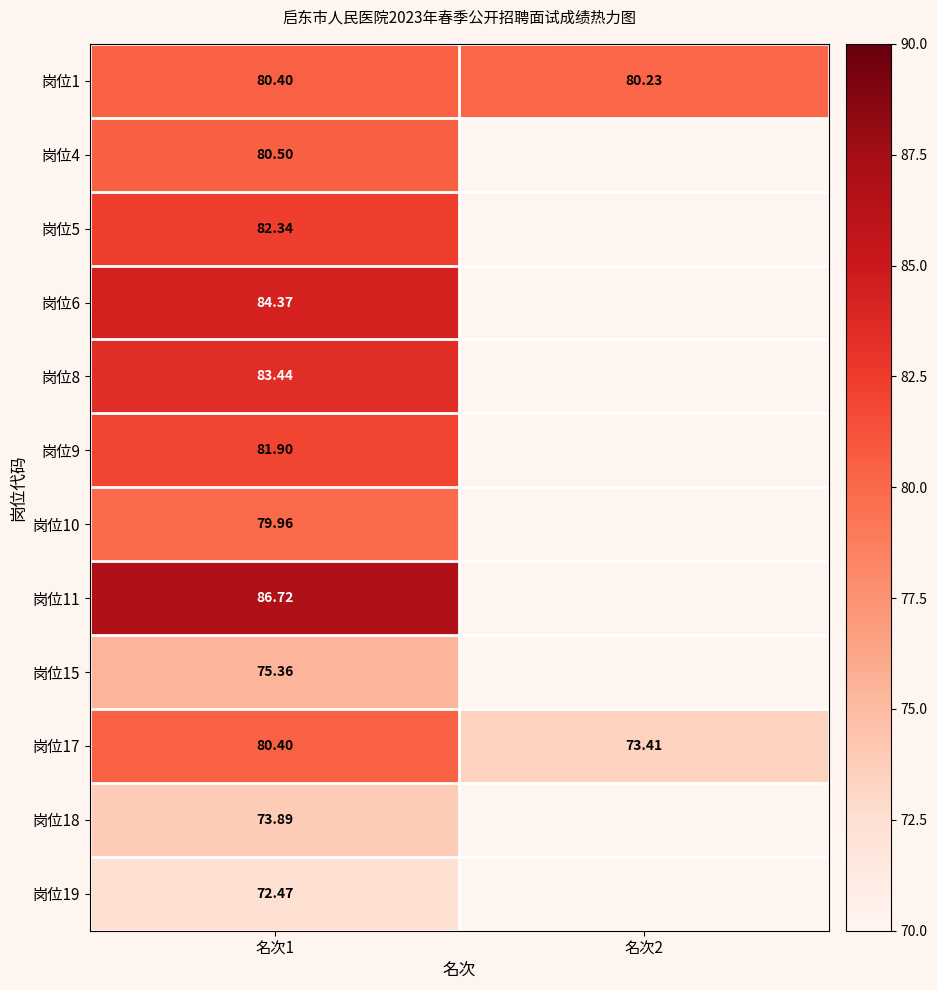

What is the highest value of the 岗位17 series?

80.4